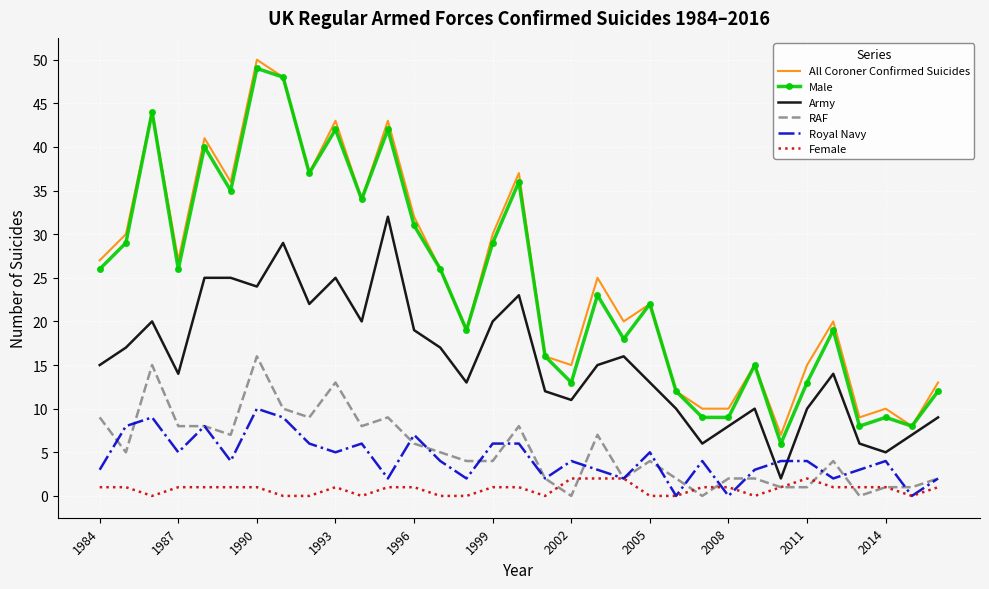

What is the maximum value for Male?

49